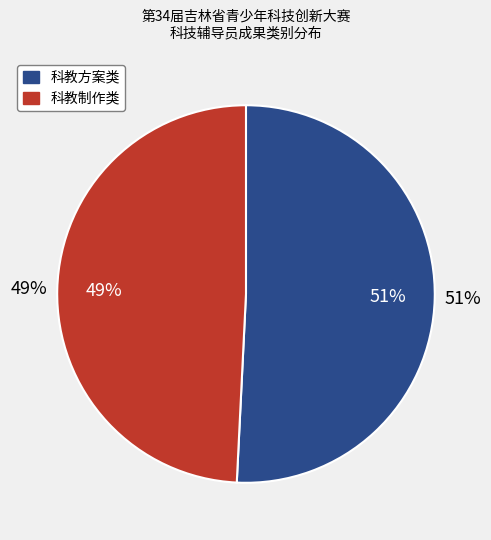

What is the largest slice in the pie chart?

科教方案类